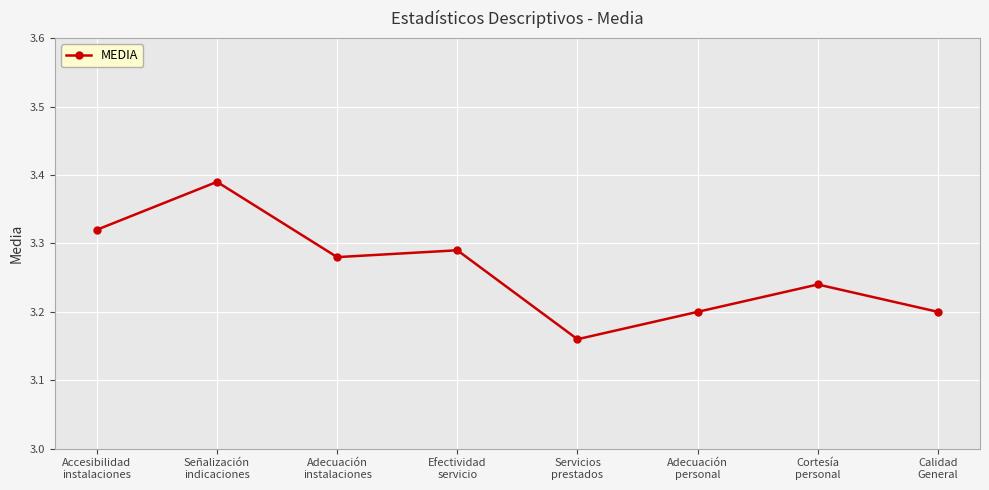

What is the sum of all values?

26.1